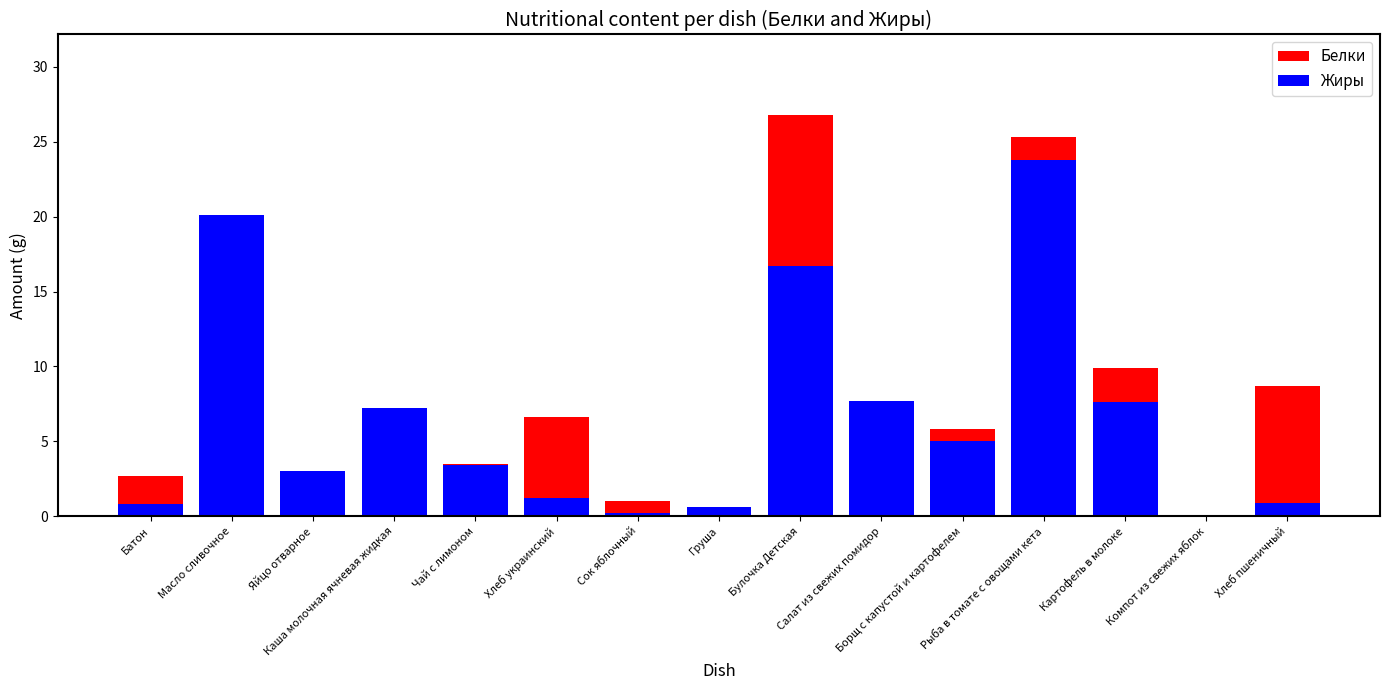

At how many categories does at least one series exceed 5?

9